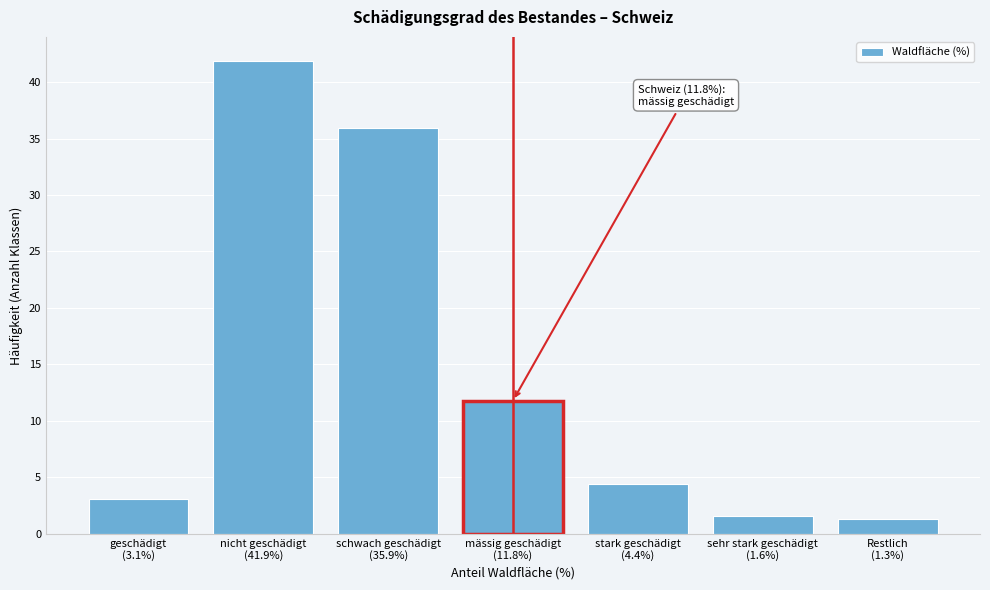

Reading left to right, list all the values displayed in this chart.

3.1	41.9	35.9	11.8	4.4	1.6	1.3